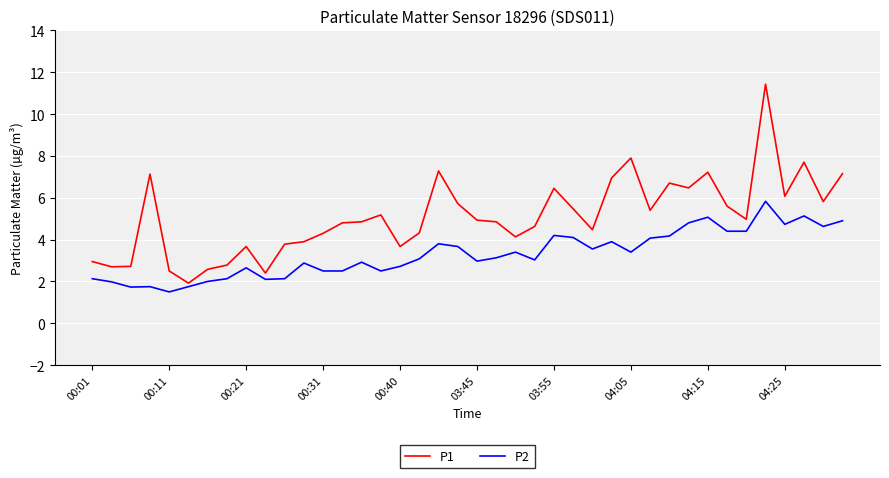

List the series in order of their peak value, lowest first.

P2, P1